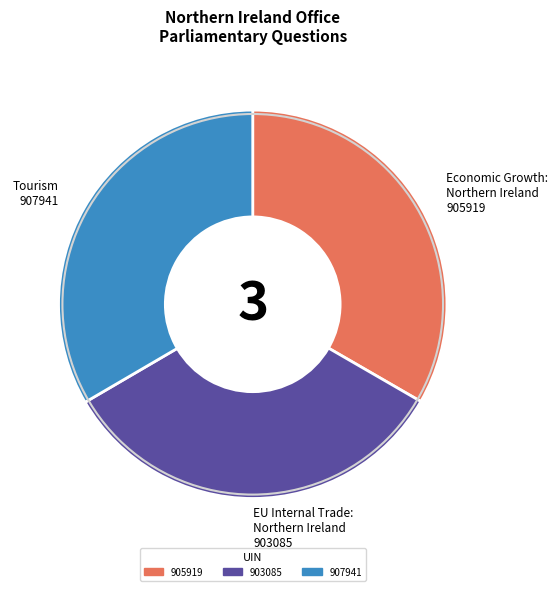

Do 905919 and 907941 together represent more than half of the pie?

Yes